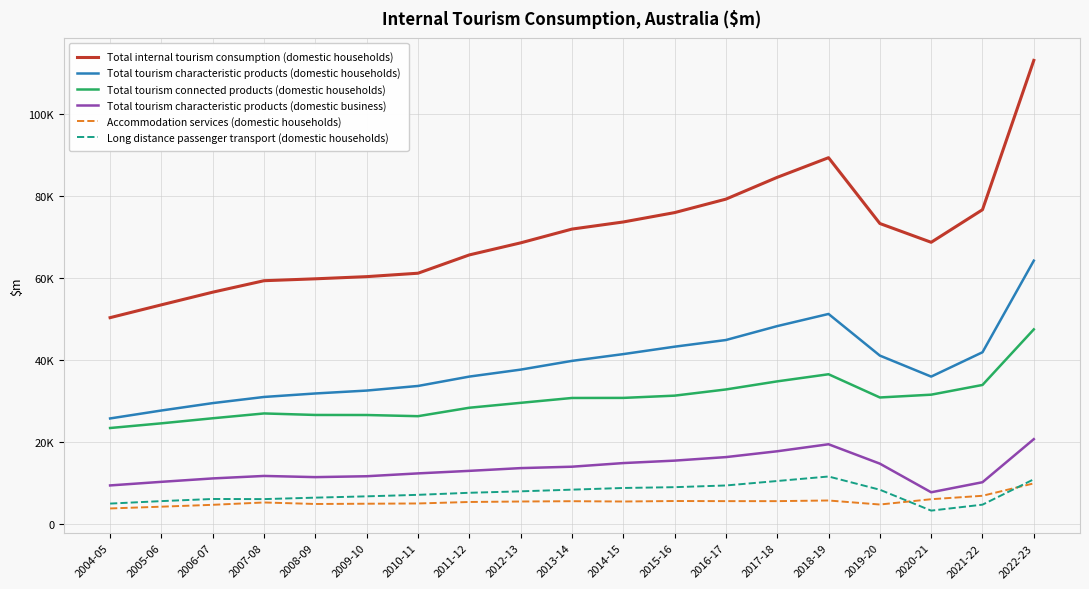

What is the difference between the maximum and second lowest values in the Total internal tourism consumption (domestic households) series?

59511